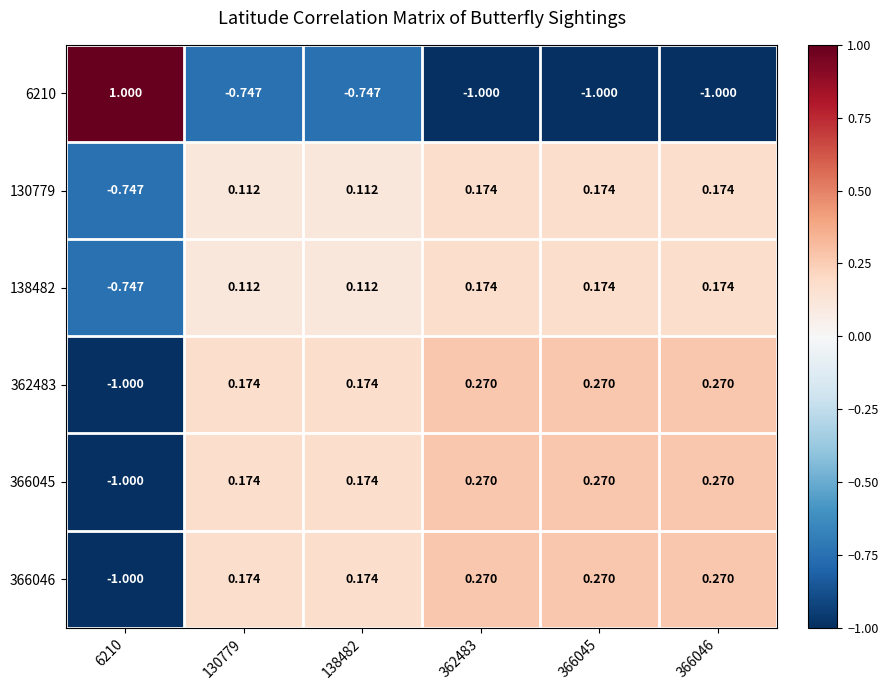

Which series has the widest spread of values?

6210